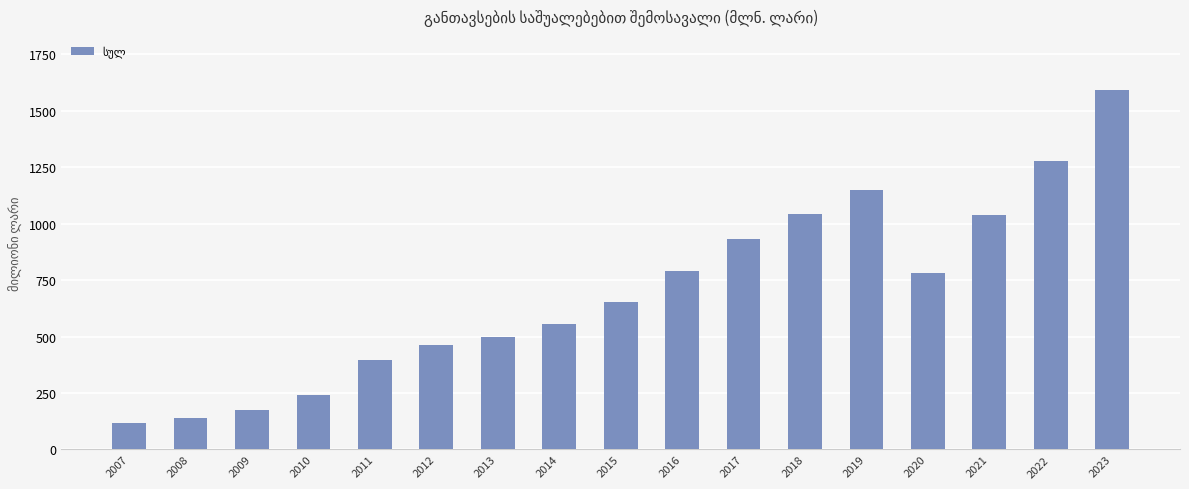

Which has a higher value, 2014 or 2017?

2017